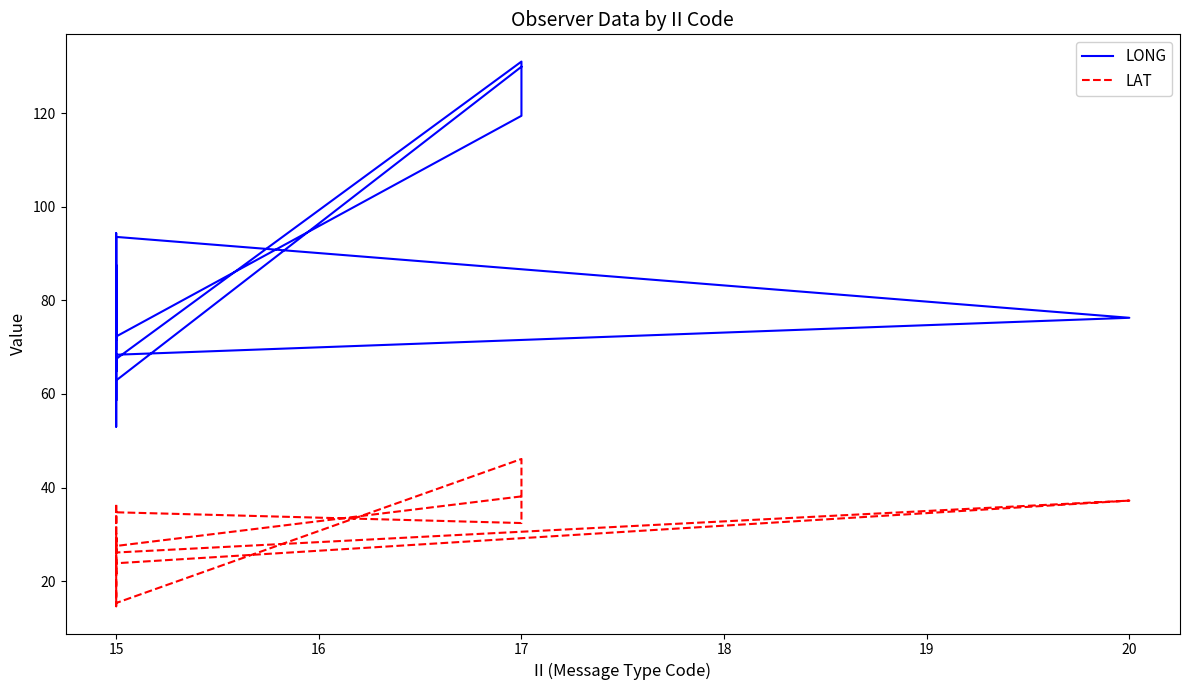

Reading left to right, extract all data points from this chart.

LONG: 130.0	62.9	53.0	87.6	78.5	72.3	119.5	131.1	67.5	64.8	94.4	71.5	86.0	58.6	68.4	76.3	93.6	74.8	75.0	69.6
LAT: 38.1	27.5	14.6	30.1	28.9	34.7	32.4	46.1	15.3	21.0	29.2	27.5	28.8	21.6	23.8	37.2	26.1	36.6	32.0	31.8